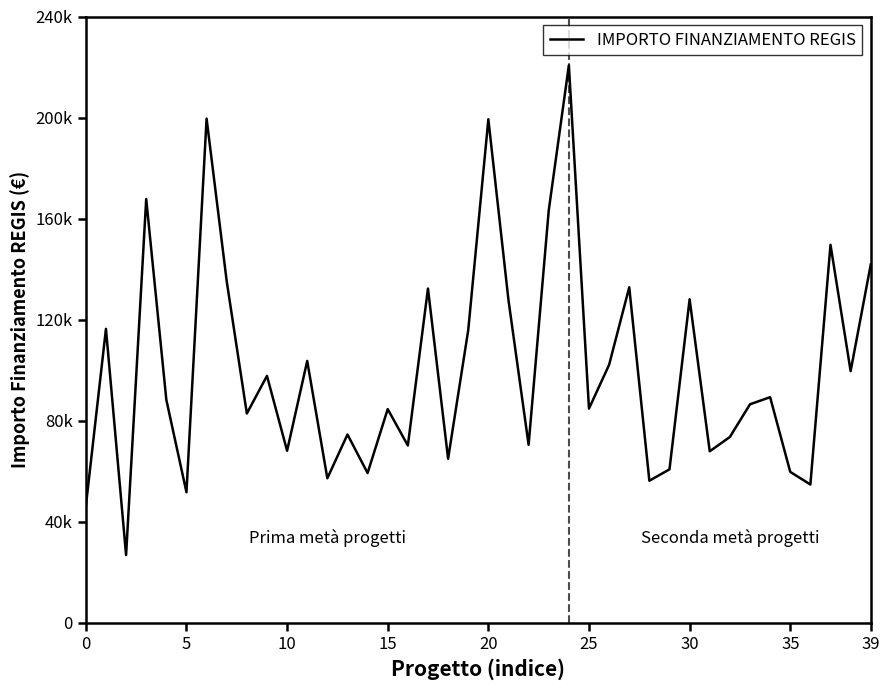

Does the chart display data point markers on the line(s)?

No